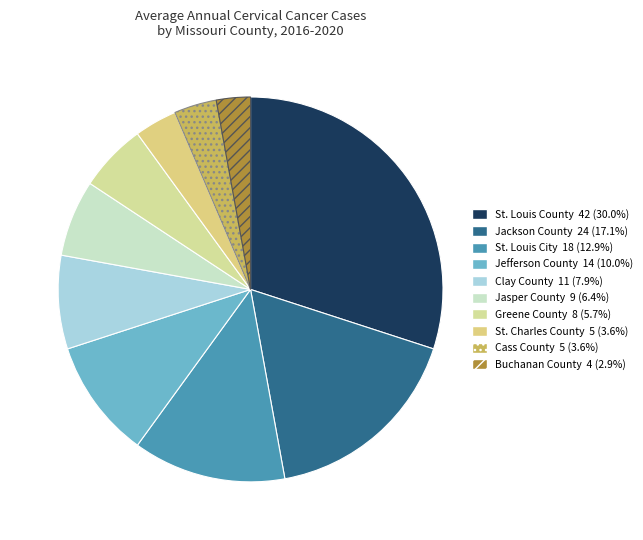

To the nearest percent, what percentage of the pie is Buchanan County?

3%